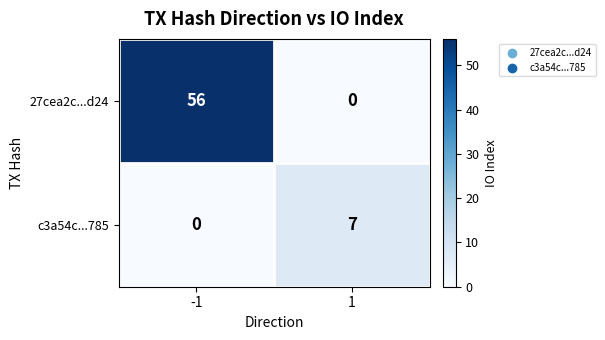

How many data points does each series have?

2